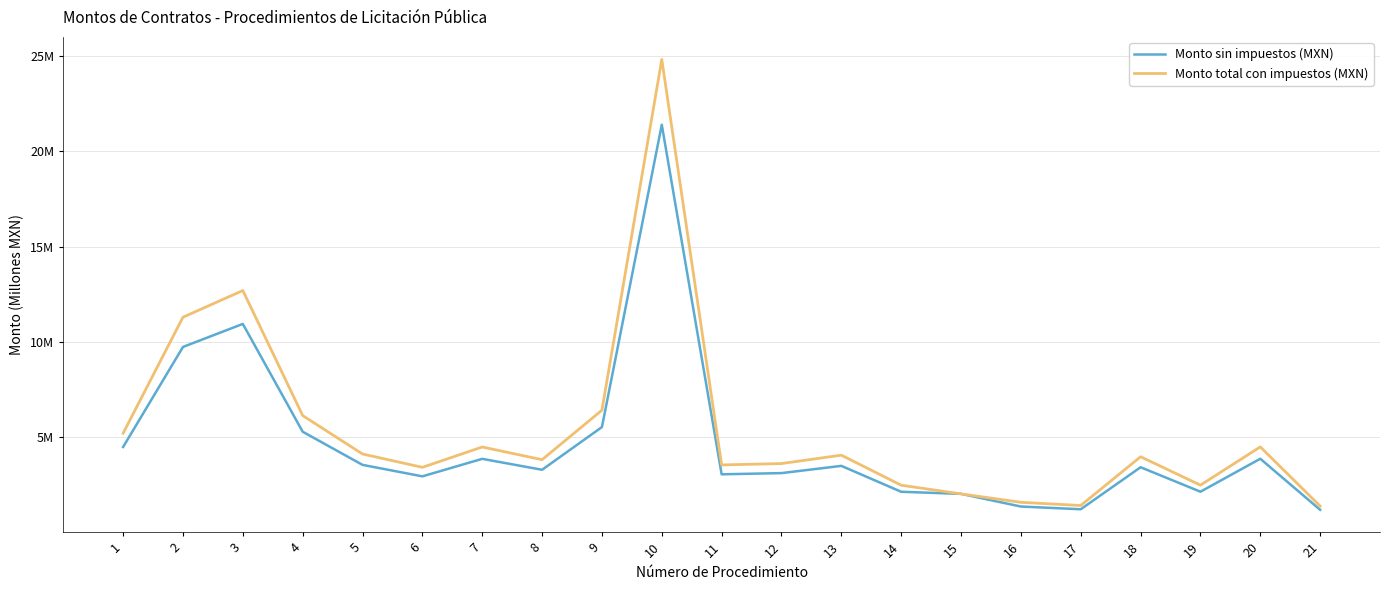

True or false: Monto sin impuestos (MXN) and Monto total con impuestos (MXN) cross at least once.

False